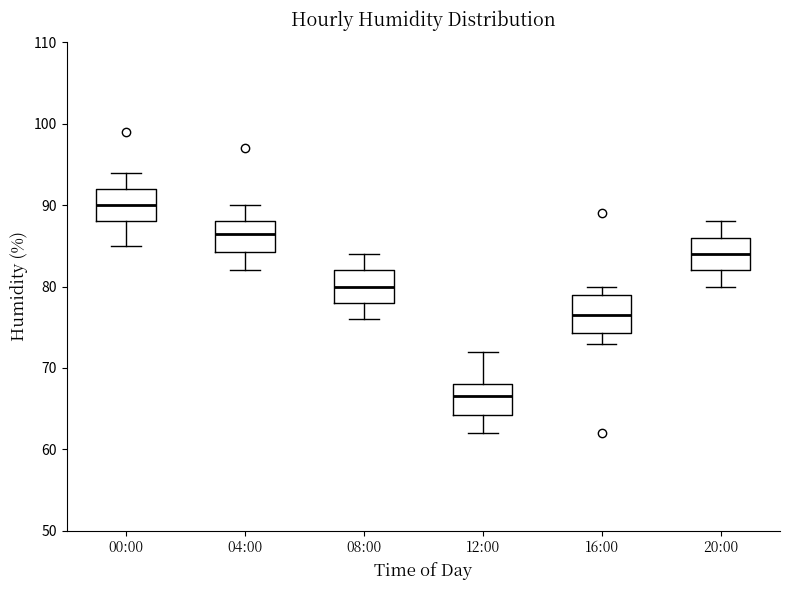

Reading left to right, transcribe this box plot: for each box, give where its median line is, the range the box spans, and where its two whiskers end, as read against the y-axis. The values are not printed on the chart, so give them approximately, as read against the axis.

00:00: median 90, box 88 to 92, whiskers 85 to 94
04:00: median 87, box 84 to 88, whiskers 82 to 90
08:00: median 80, box 78 to 82, whiskers 76 to 84
12:00: median 67, box 64 to 68, whiskers 62 to 72
16:00: median 77, box 74 to 79, whiskers 73 to 80
20:00: median 84, box 82 to 86, whiskers 80 to 88